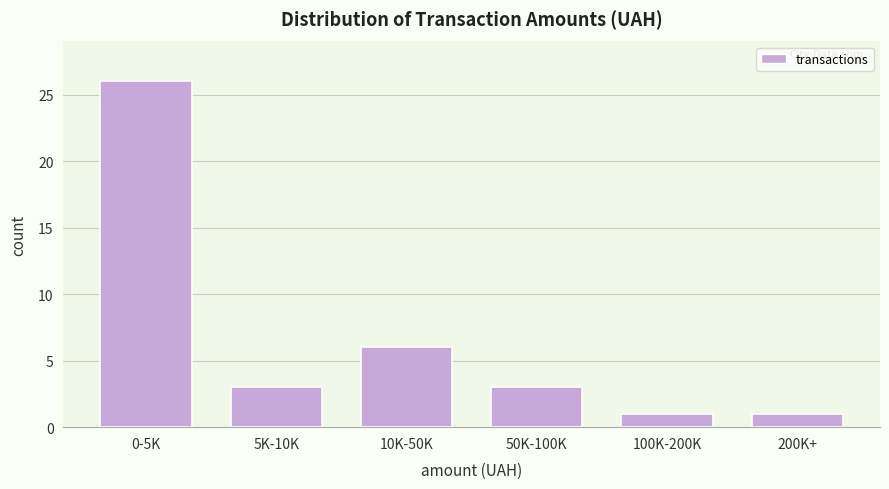

Reading left to right, transcribe all the data shown in this chart.

26	3	6	3	1	1